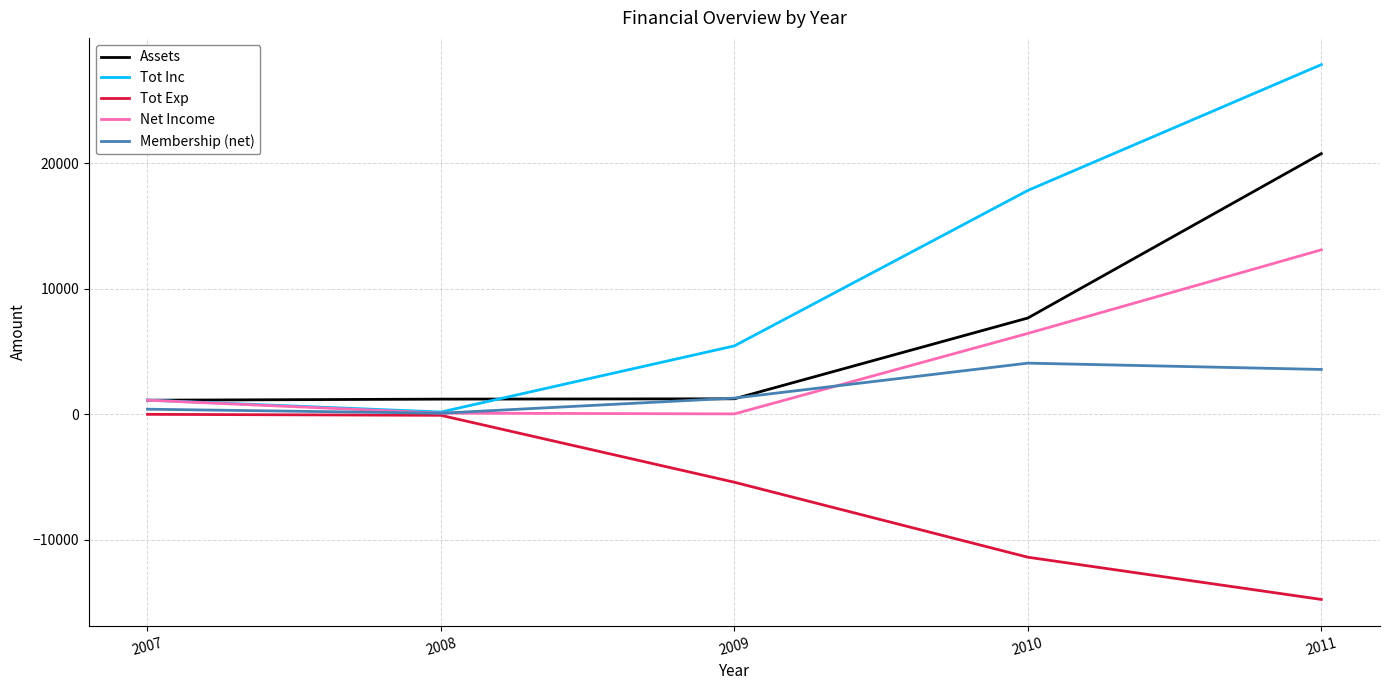

At which category does Membership (net) reach its first local valley?

2008